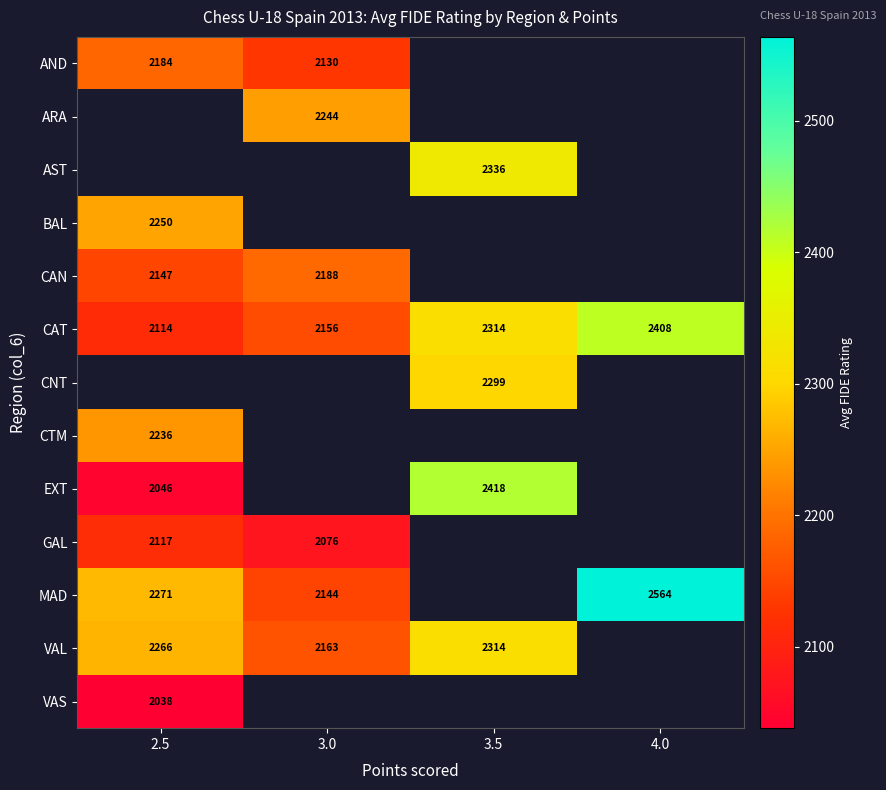

What is the difference between the second highest and second lowest values in the CAT series?

158